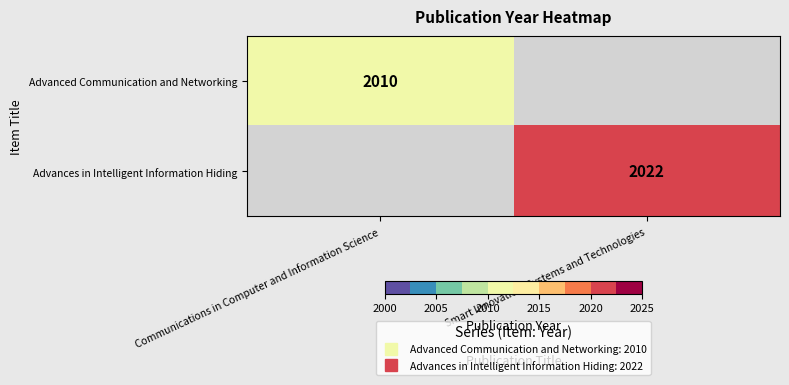

List the labels in order of Advanced Communication and Networking value, smallest first.

Communications in Computer and Information Science, Smart Innovation, Systems and Technologies